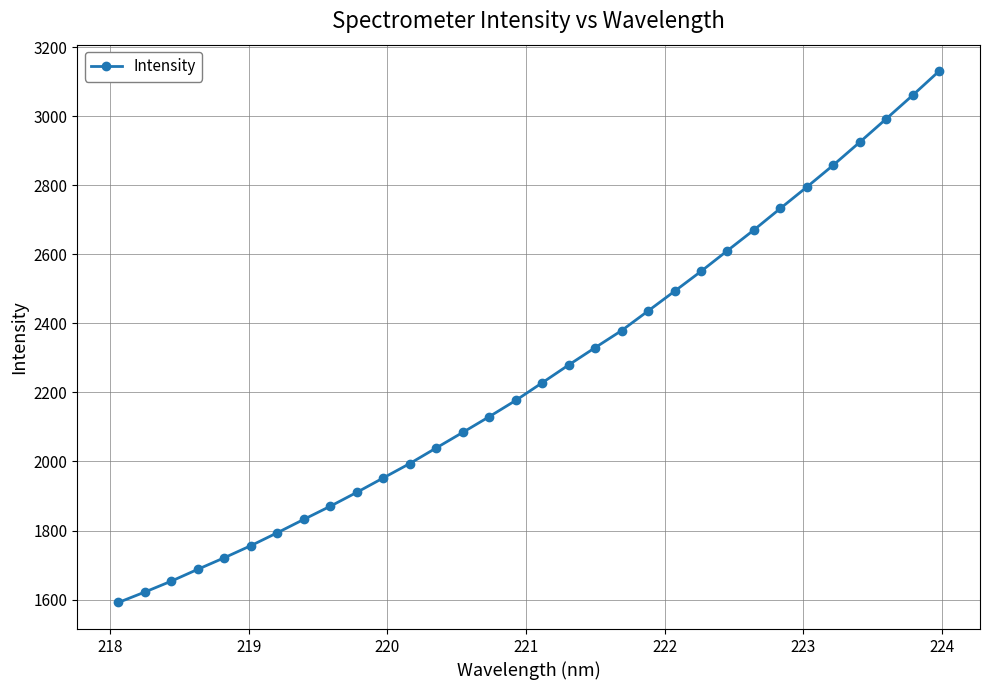

What is the value of the 17th point from the left?

2227.9